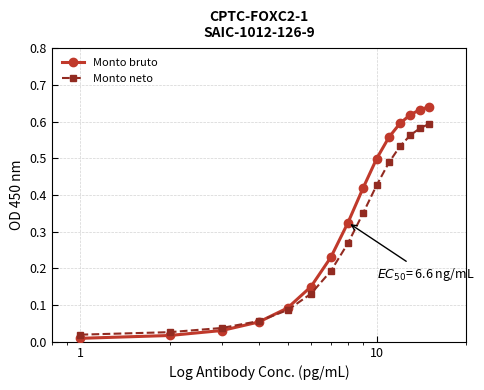

At how many categories does at least one series exceed 0?

15